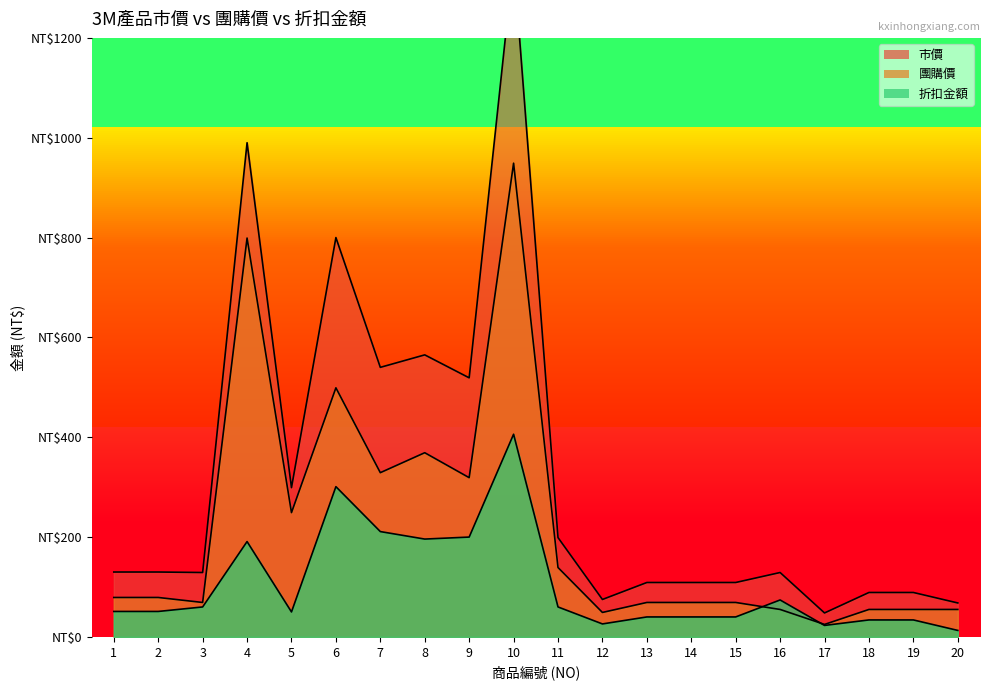

Is the value of 折扣金額 at 2 greater than the value of 市價 at 15?

No